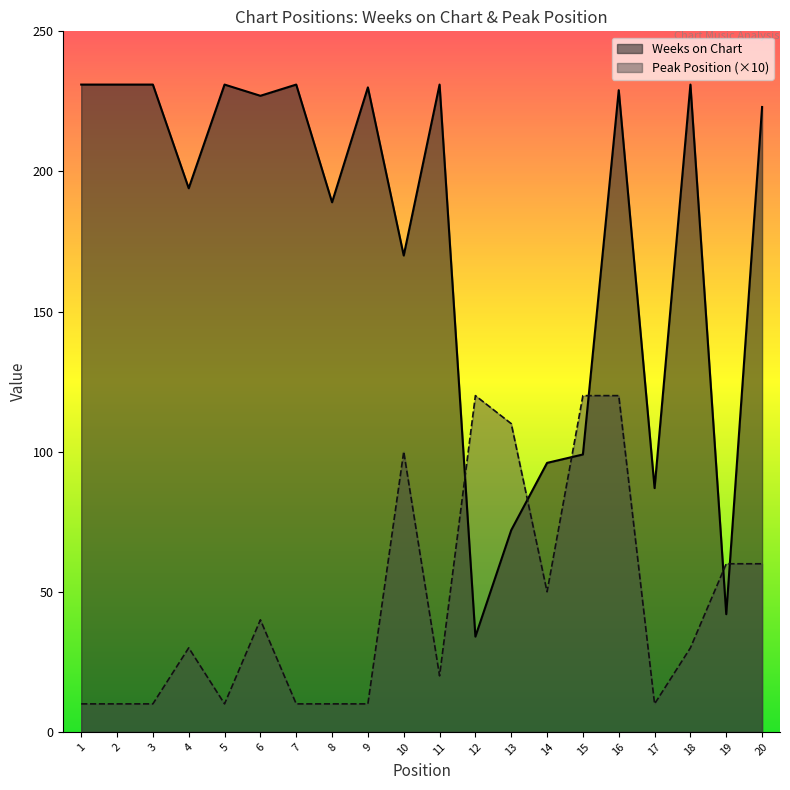

At which category is the sum across all series the highest?

16